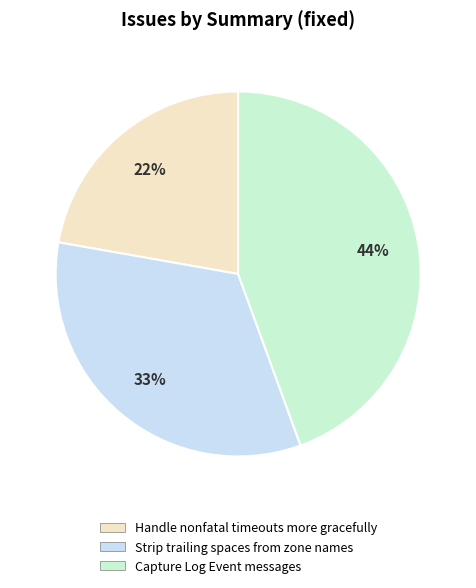

How many slices are in this pie chart?

3